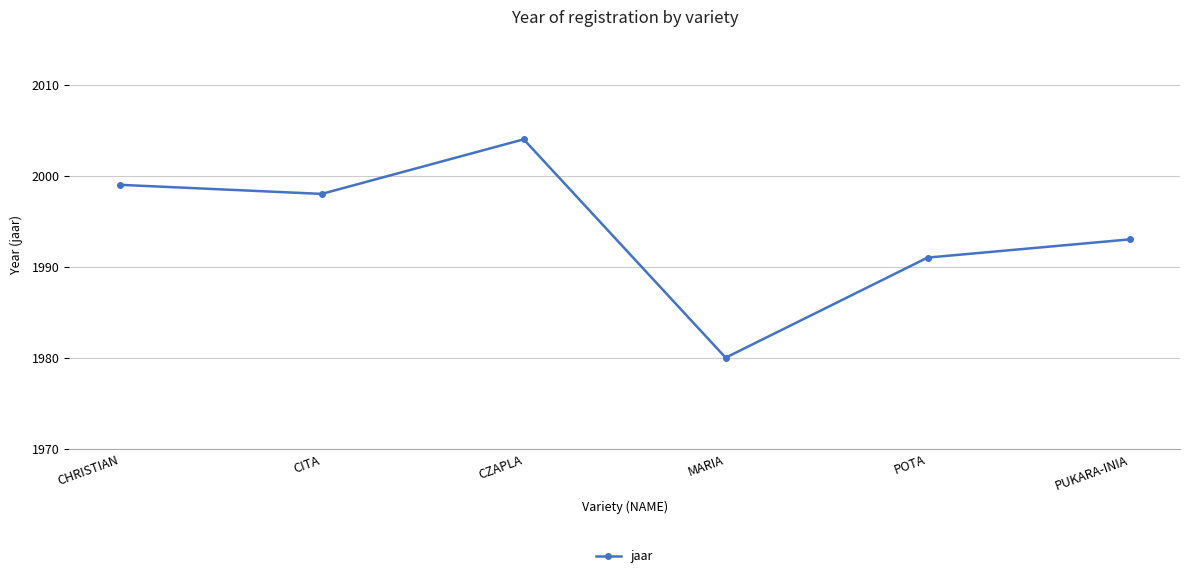

Reading right to left, transcribe all the data shown in this chart.

1993	1991	1980	2004	1998	1999